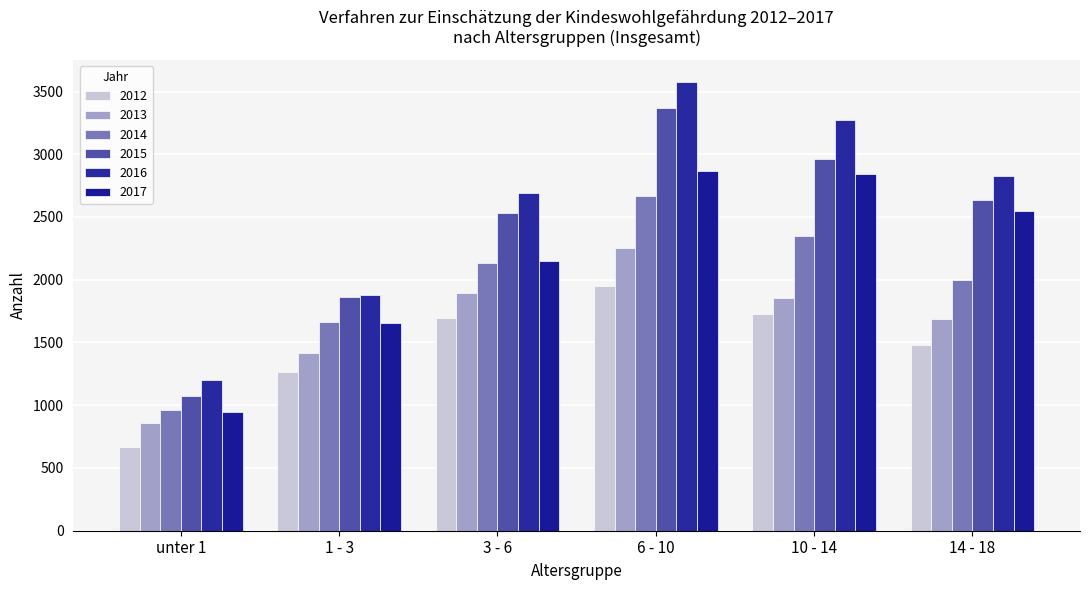

Between 3 - 6 and 10 - 14, which is larger?

10 - 14